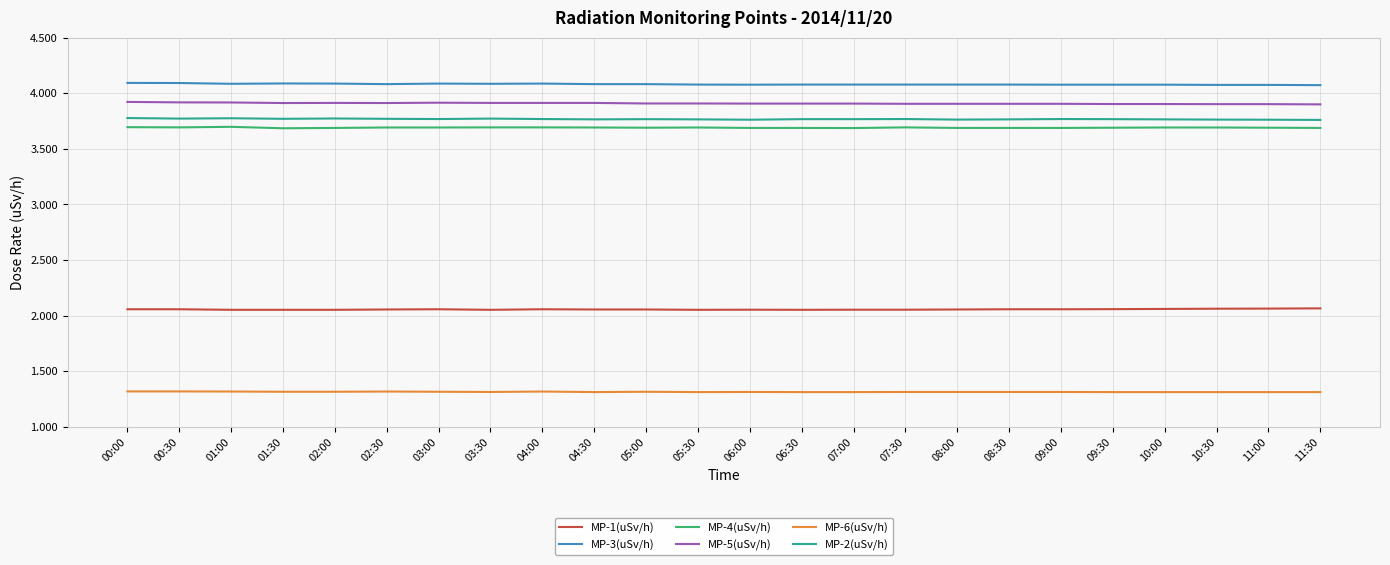

What is the maximum value for MP-5(uSv/h)?

3.9